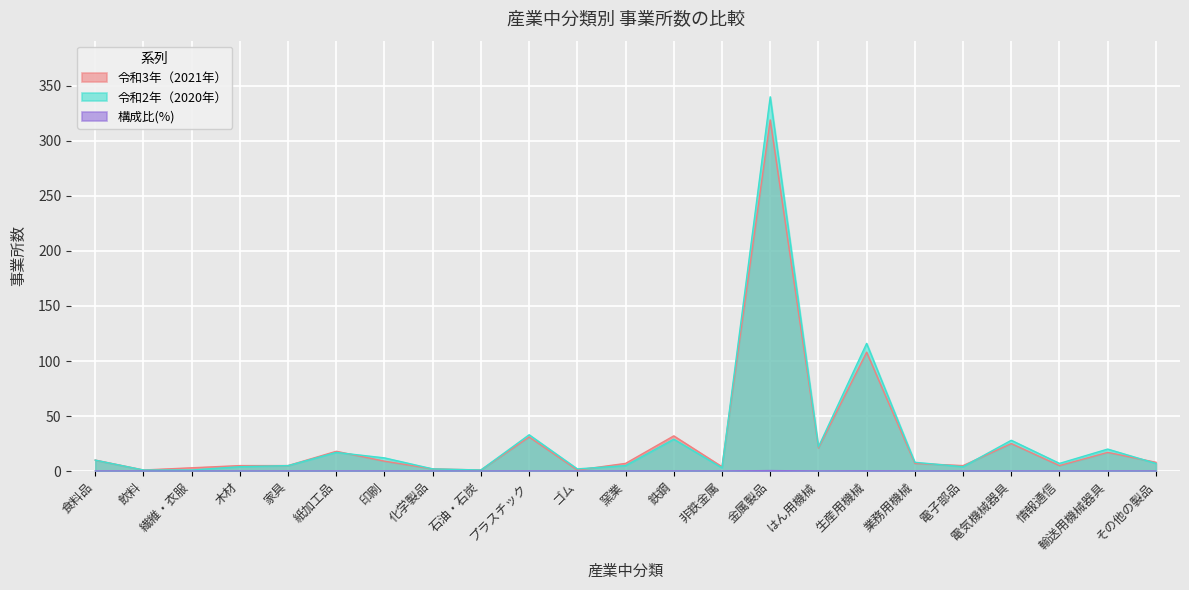

What is the value of the 令和2年（2020年） point at the 2nd from the left?

1.0